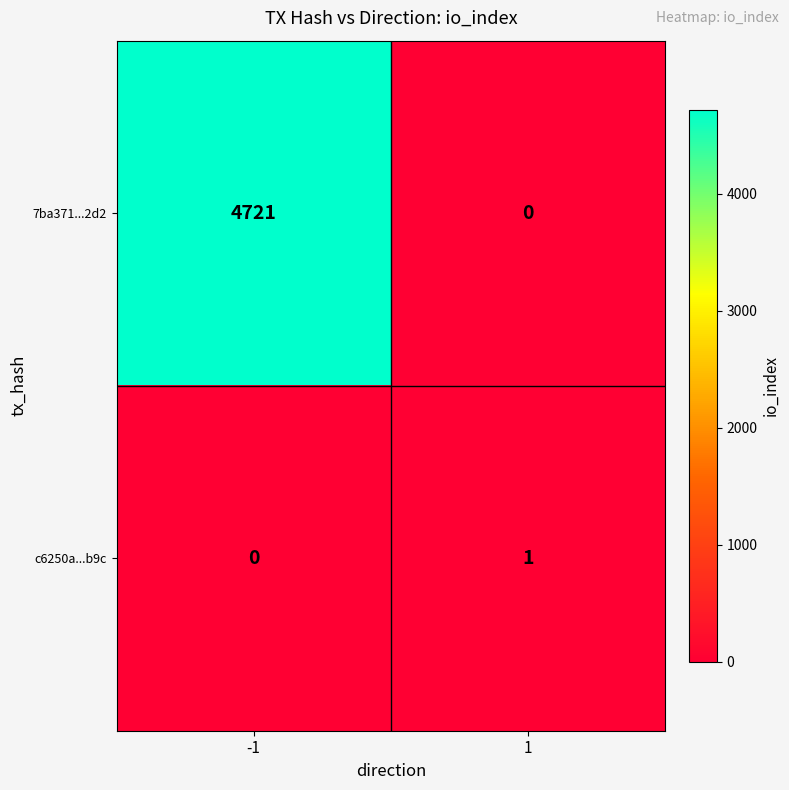

What is the difference between the maximum and minimum values in the 7ba371...2d2 series?

4721